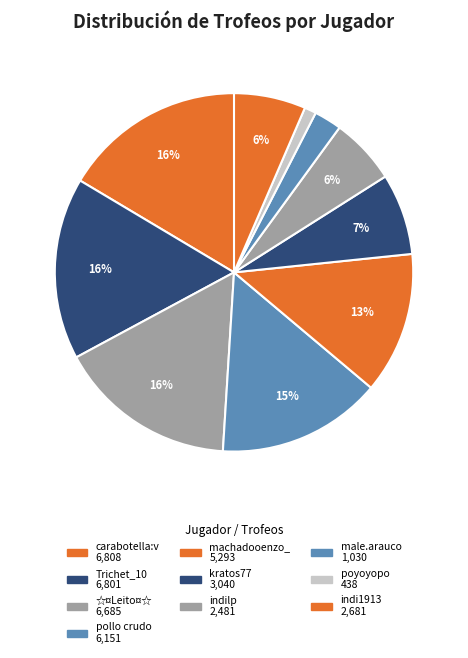

What percentage do indi1913 and kratos77 together represent?

13.8%